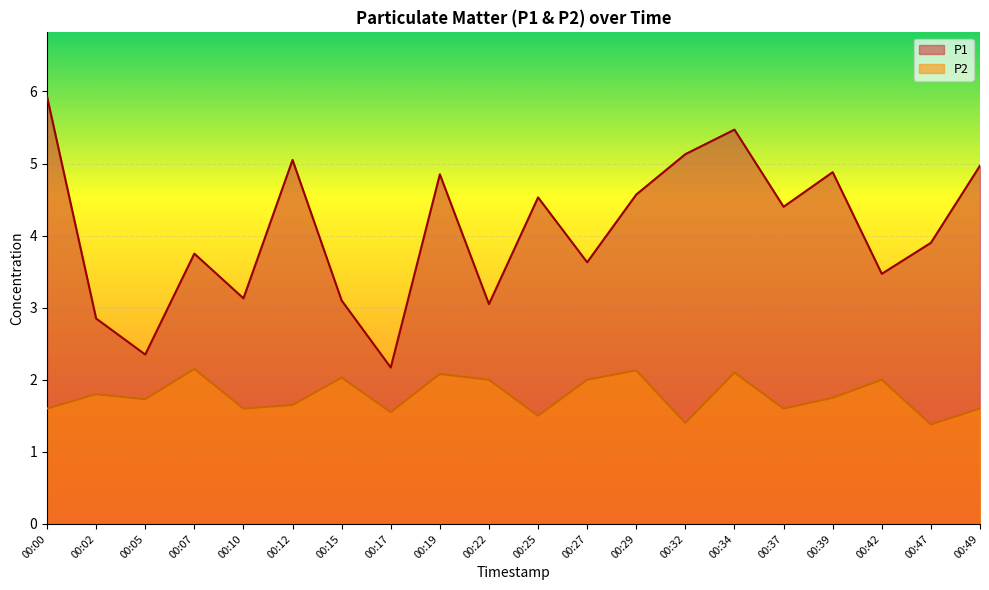

How many lines are shown in the chart?

2